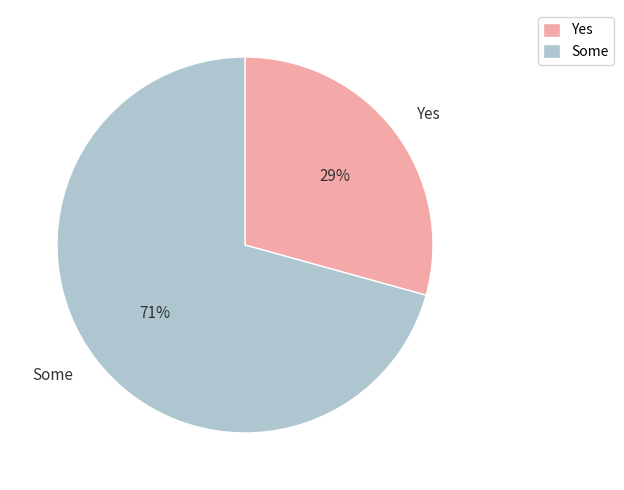

Combined, do Some and Yes account for over 50%?

Yes